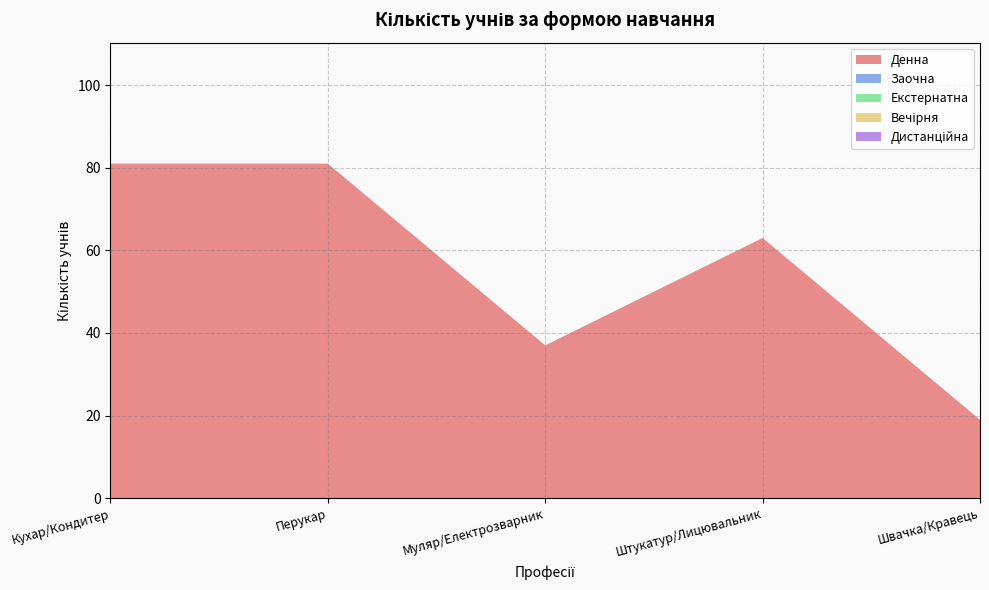

Reading left to right, what are all the values shown in this chart?

Денна: Кухар/Кондитер=81	Перукар=81	Муляр/Електрозварник=37	Штукатур/Лицювальник=63	Швачка/Кравець=19
Заочна: Кухар/Кондитер=0	Перукар=0	Муляр/Електрозварник=0	Штукатур/Лицювальник=0	Швачка/Кравець=0
Екстернатна: Кухар/Кондитер=0	Перукар=0	Муляр/Електрозварник=0	Штукатур/Лицювальник=0	Швачка/Кравець=0
Вечірня: Кухар/Кондитер=0	Перукар=0	Муляр/Електрозварник=0	Штукатур/Лицювальник=0	Швачка/Кравець=0
Дистанційна: Кухар/Кондитер=0	Перукар=0	Муляр/Електрозварник=0	Штукатур/Лицювальник=0	Швачка/Кравець=0